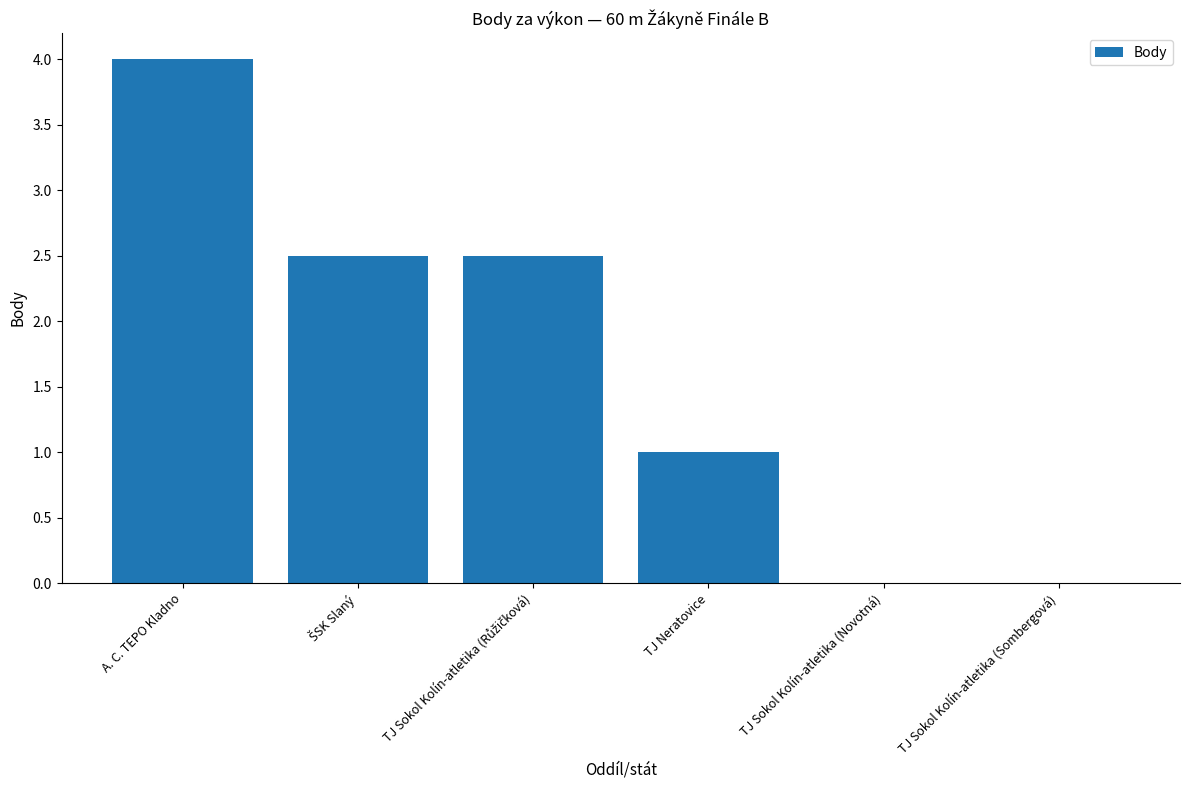

What is the sum of all values?

10.0